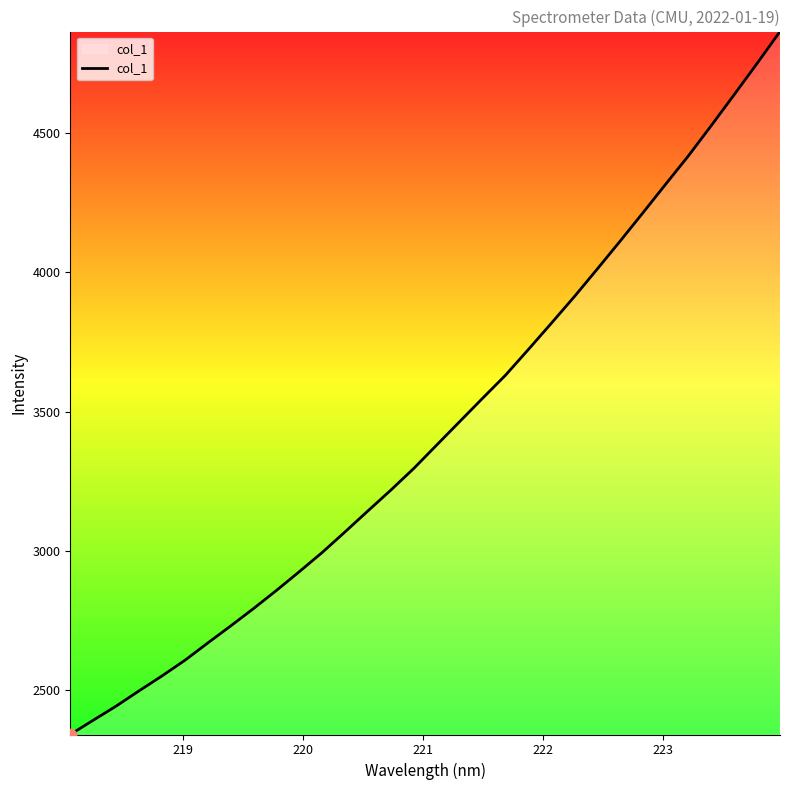

What is the maximum value shown in the chart?

4865.0